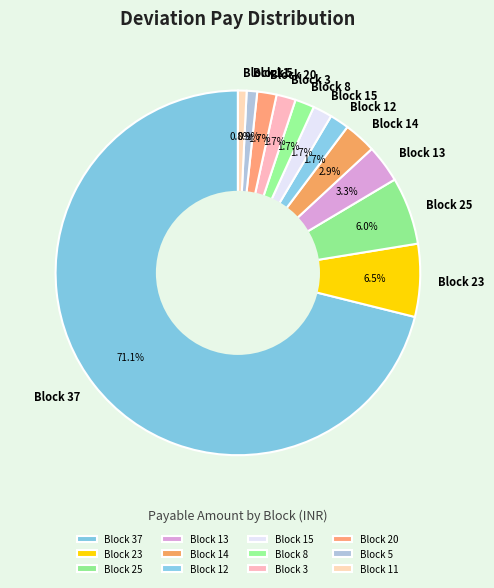

Between Block 25 and Block 37, which is larger?

Block 37